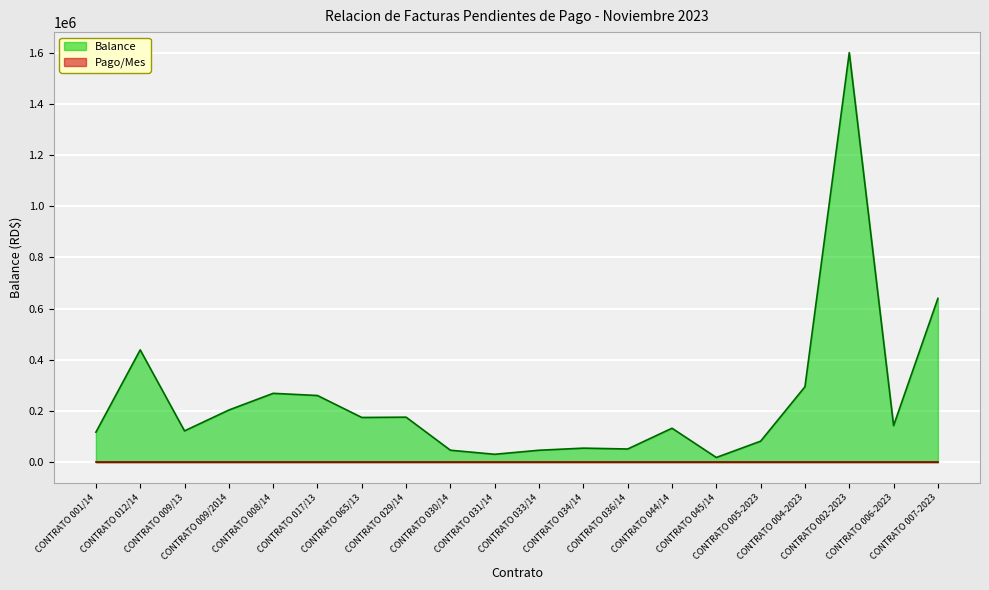

Does the chart display data point markers on the line(s)?

No